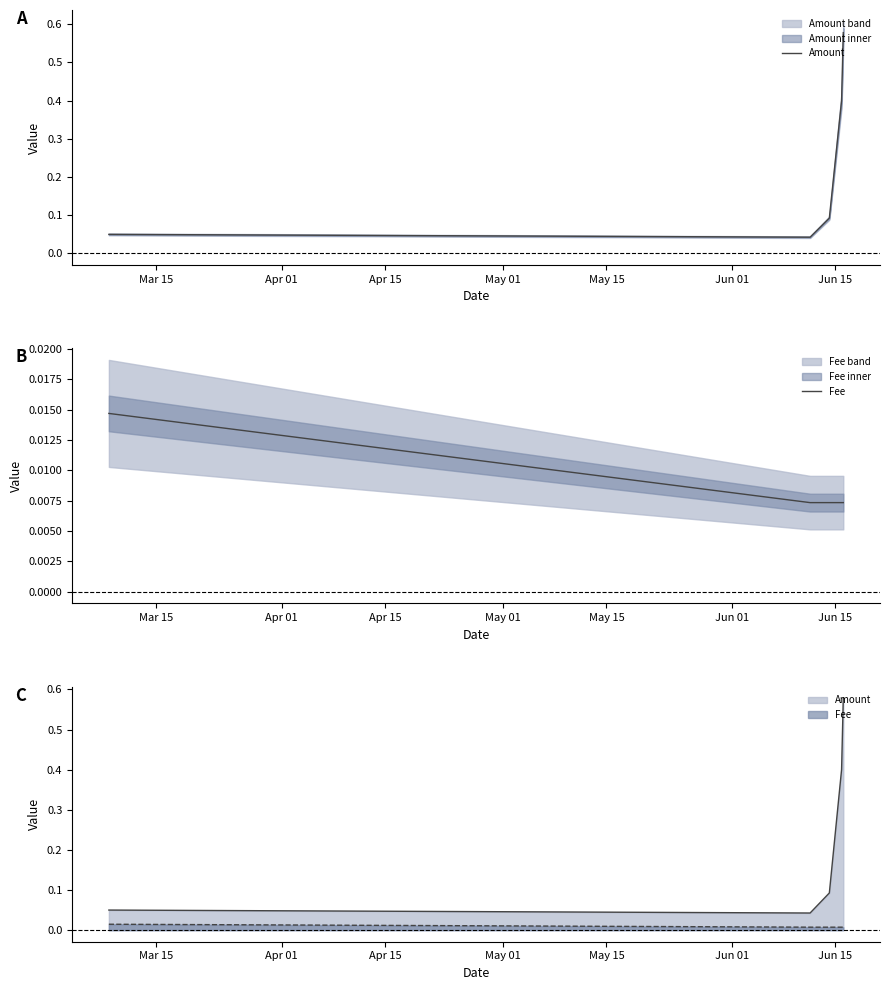

Is it true that Fee equals 0.0 at May 01?

True